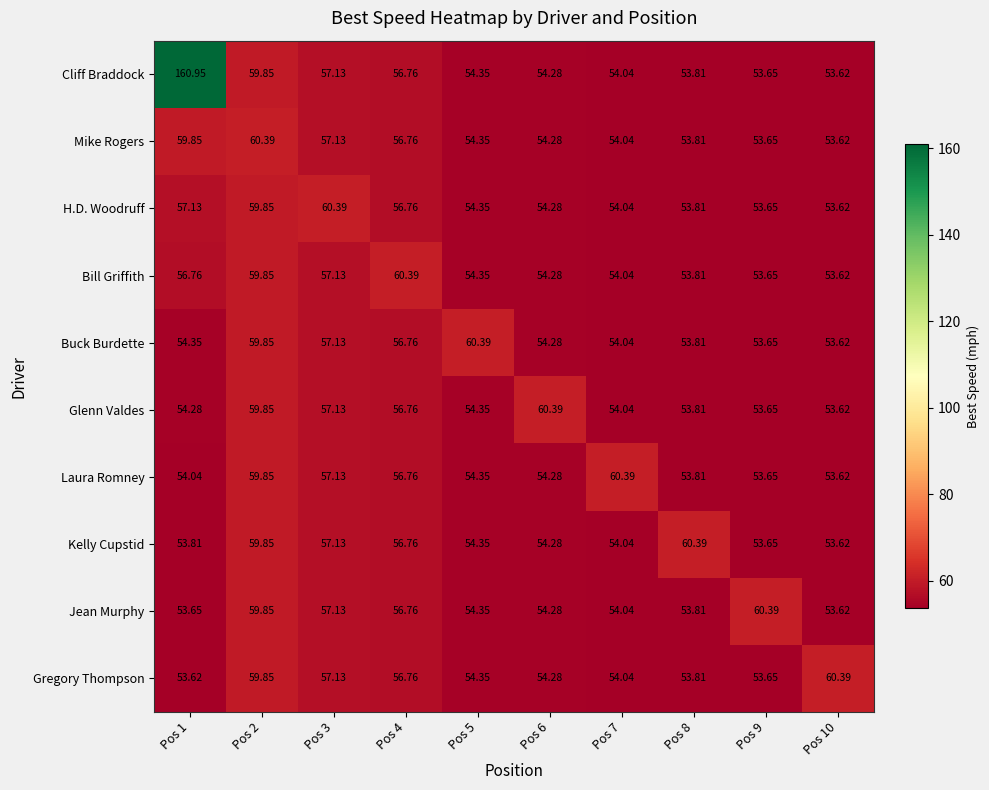

Between Pos 2 and Pos 9, which series saw the biggest shift?

Mike Rogers